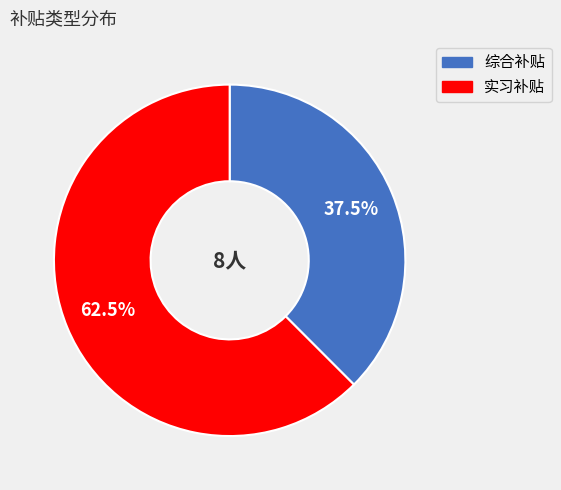

What percentage is NOT represented by 实习补贴?

37.5%